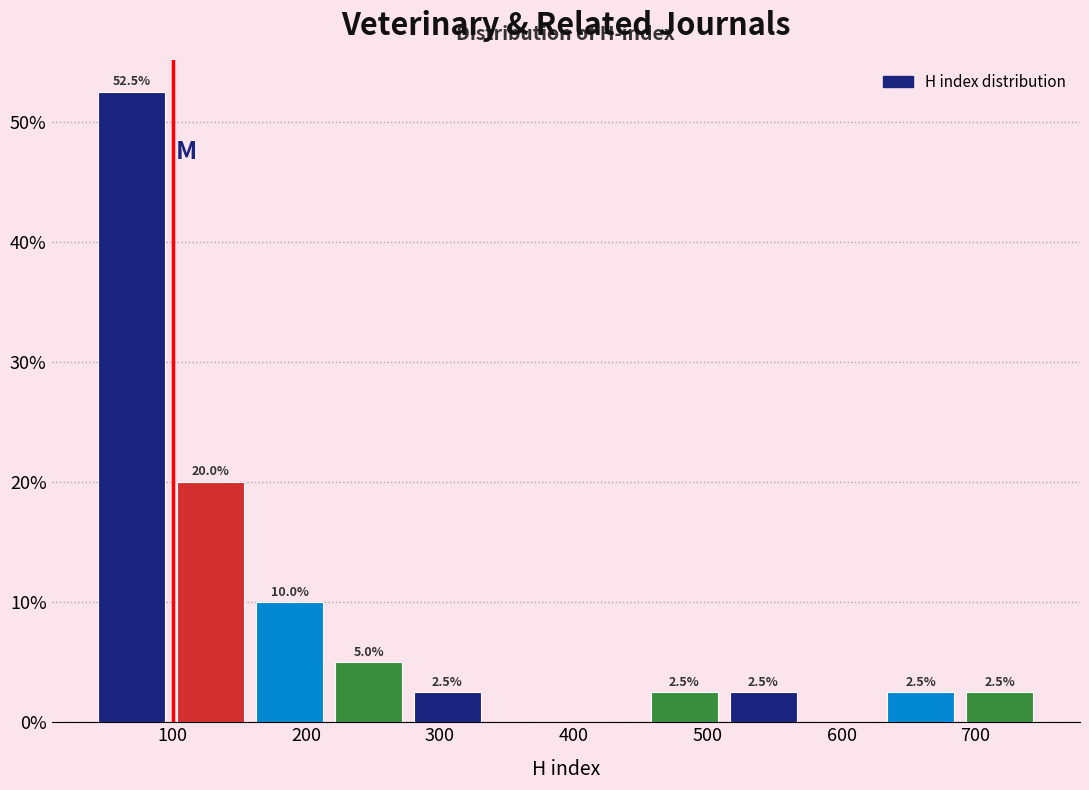

Which range on the x-axis has the tallest bar?

50 to 100